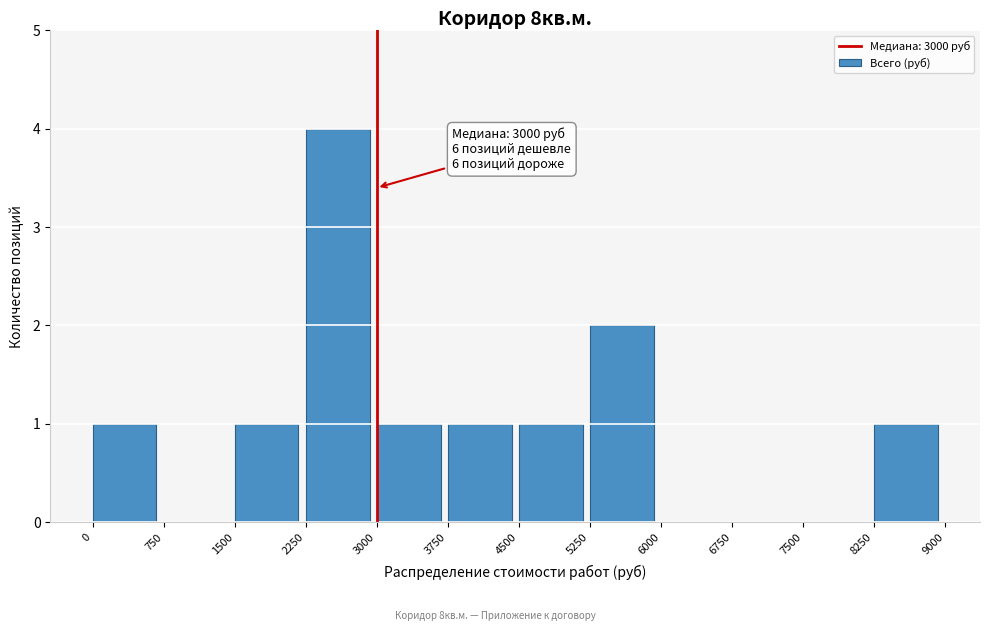

Over which range of the x-axis is the bar tallest?

2250 to 3000